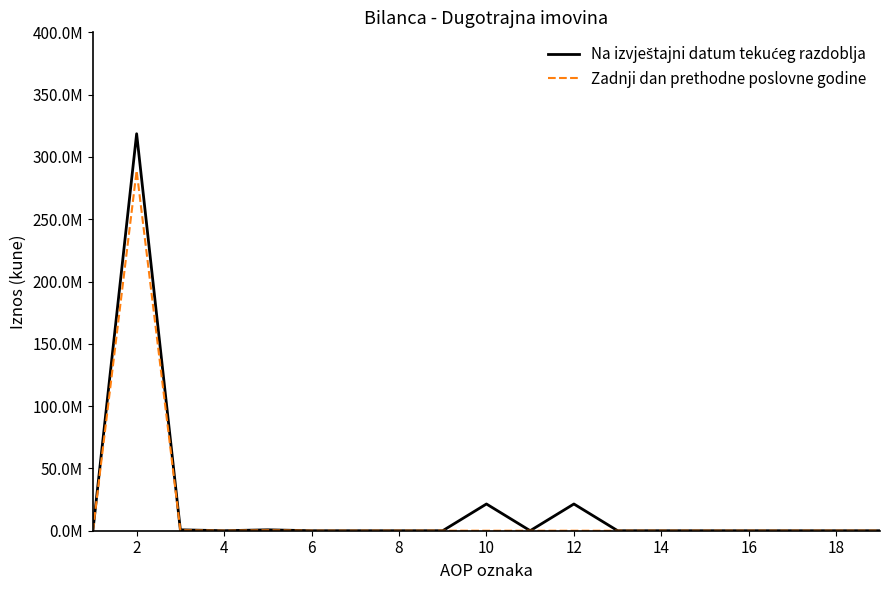

Does the chart display data point markers on the line(s)?

No